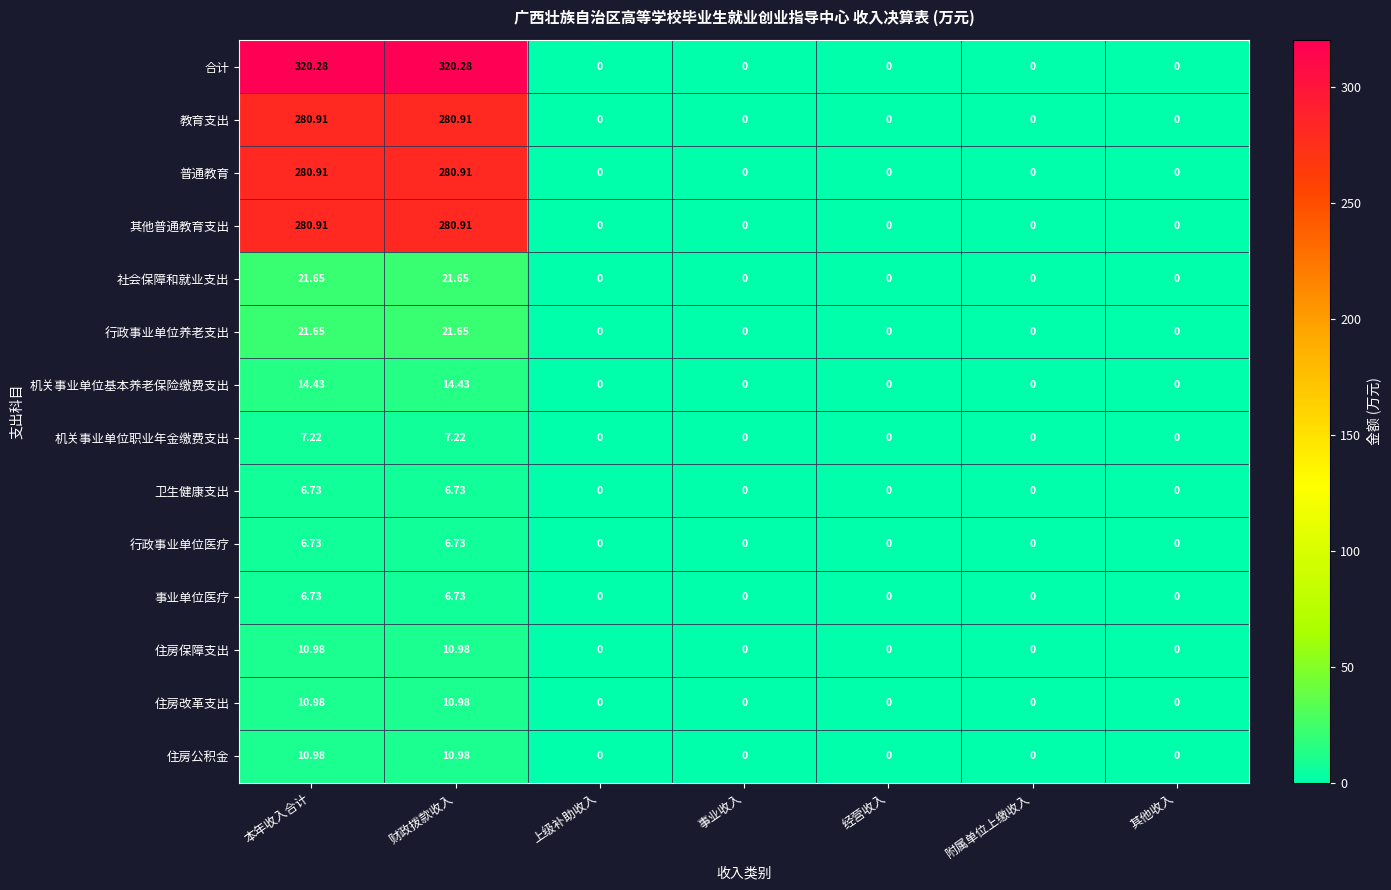

Which series changed the most between 本年收入合计 and 附属单位上缴收入?

合计